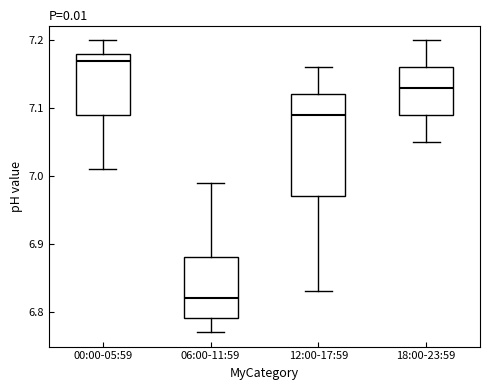

Where is the lower edge of the box for 12:00-17:59 on the y-axis? The values are not printed on the chart, so give them approximately, as read against the axis.

6.97